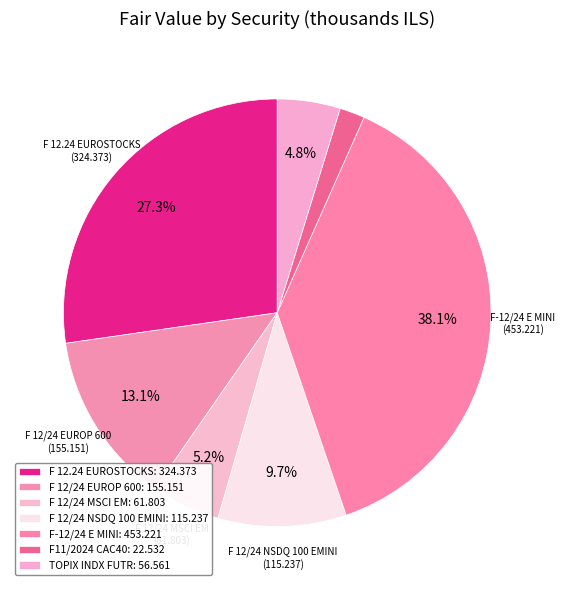

How many slices are in this pie chart?

7